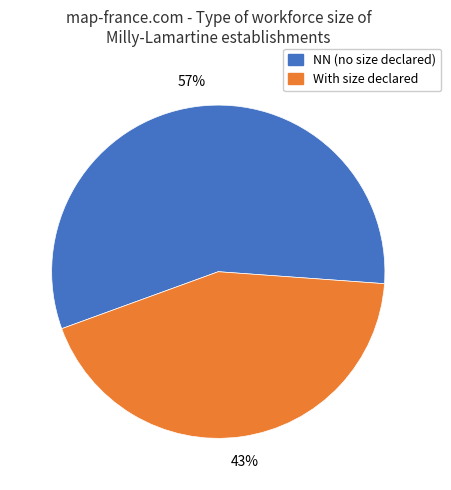

Is there a majority slice in this chart?

Yes